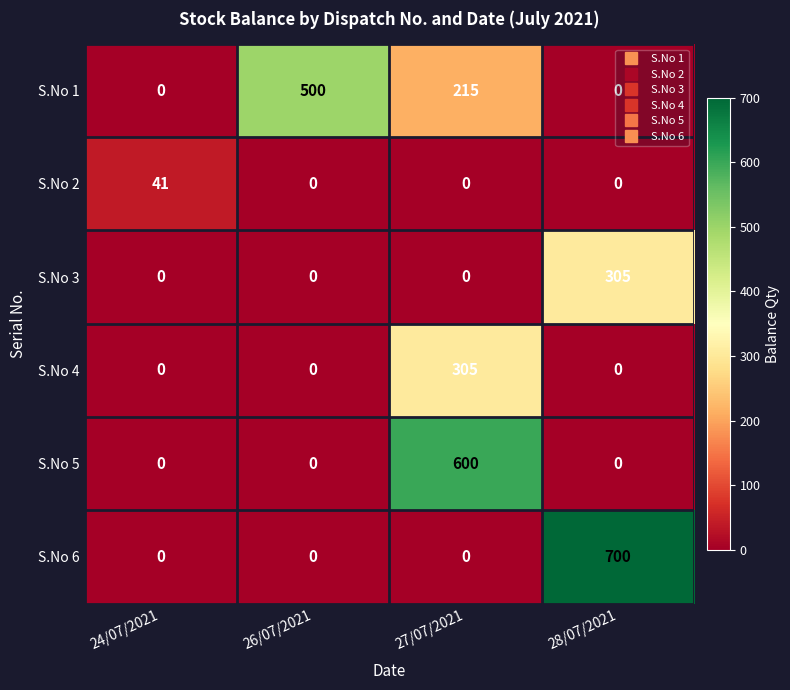

Which series has the widest spread of values?

S.No 6